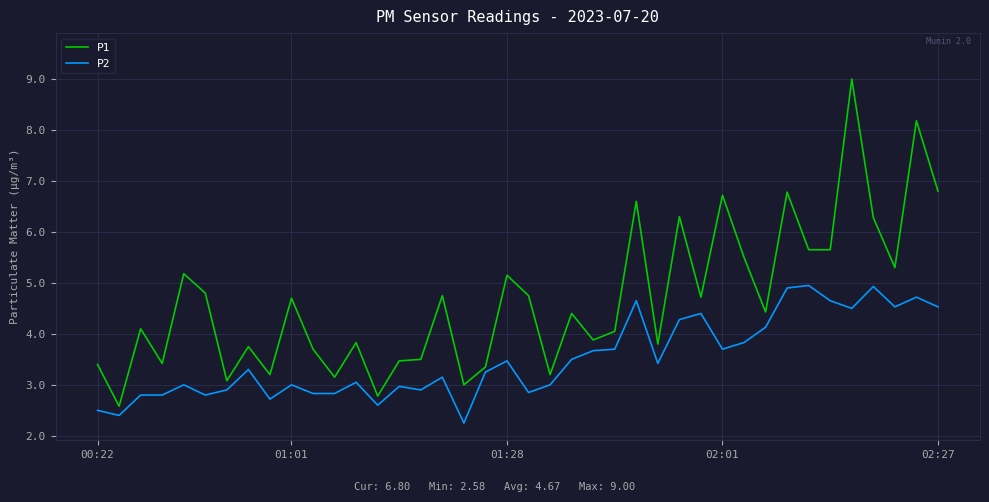

Rank the series by their average value, from lowest to highest.

P2, P1